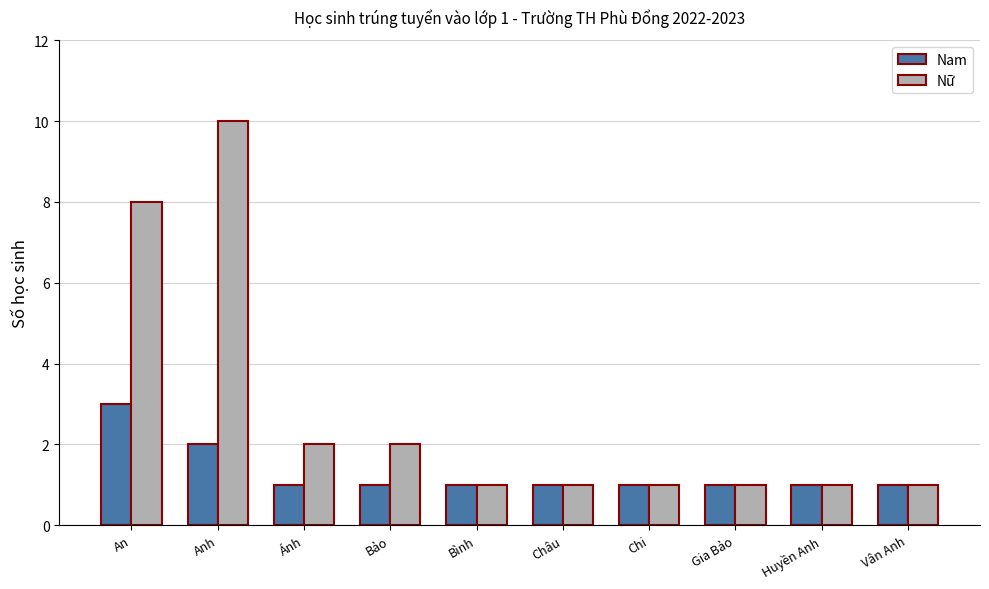

How many bars are there in each group?

2